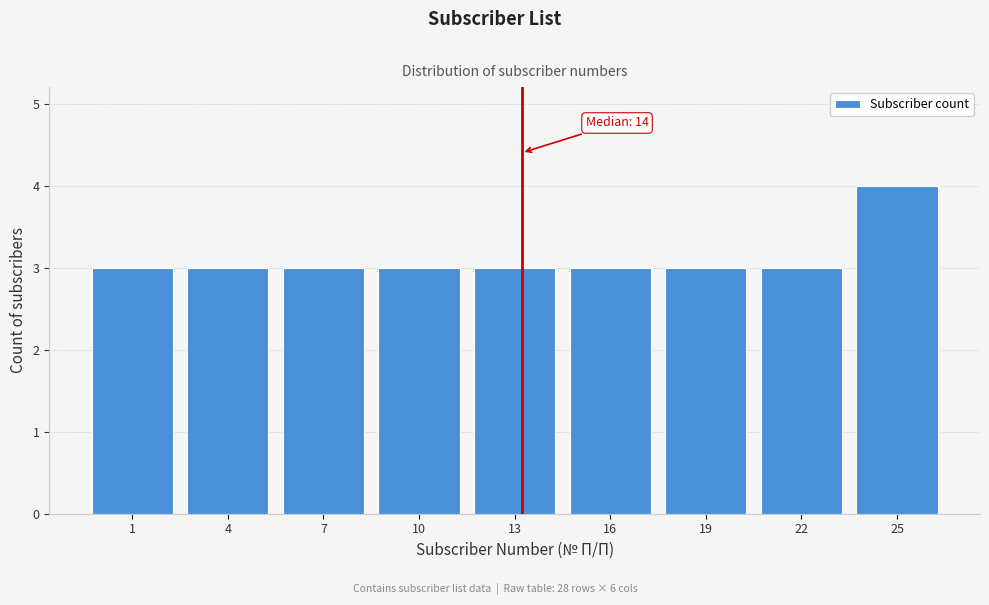

Reading left to right, extract all data points from this chart.

1=3	4=3	7=3	10=3	13=3	16=3	19=3	22=3	25=4